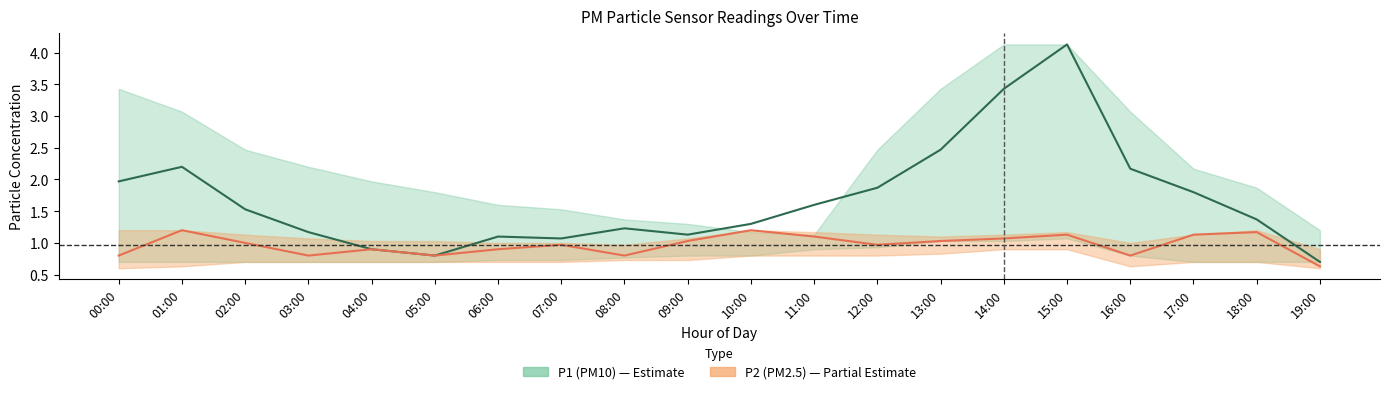

Is the value of P1 center at 13:00 greater than the value of P2 center at 12:00?

Yes